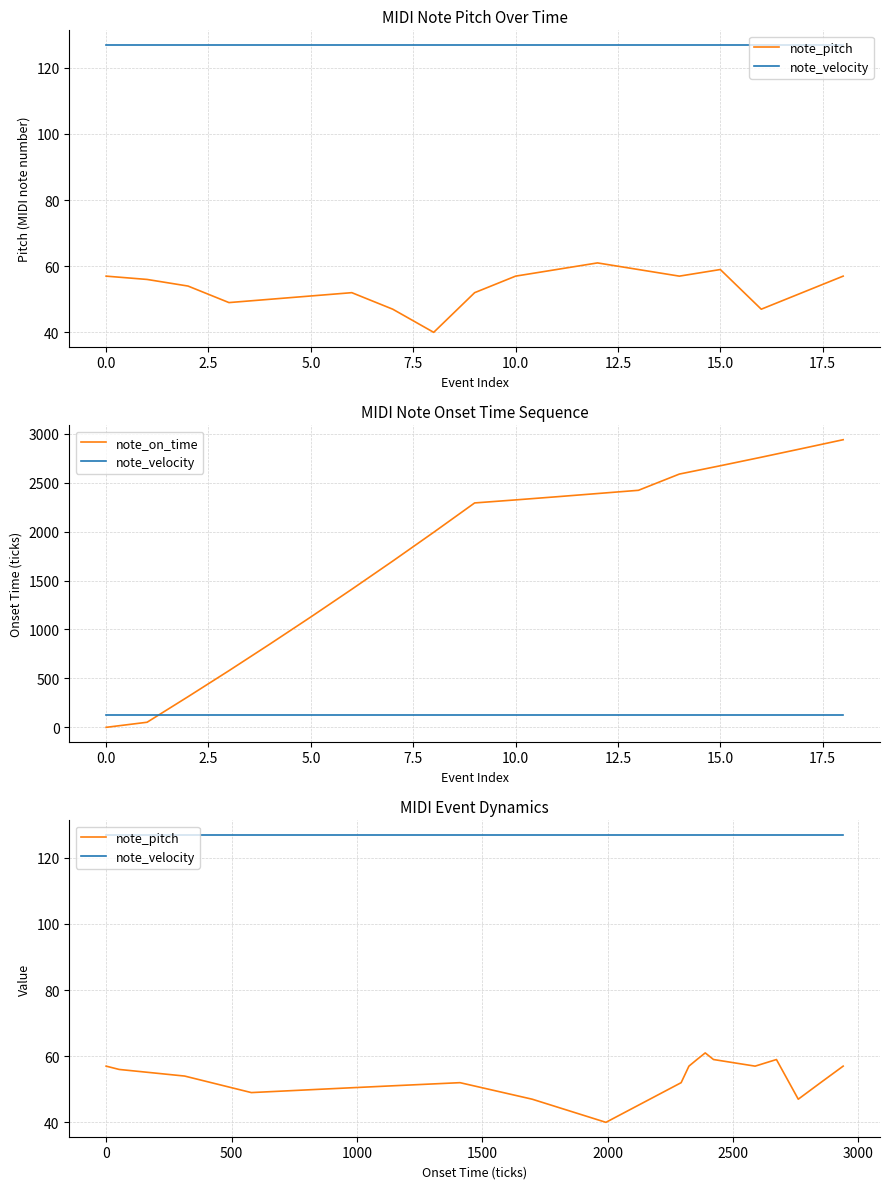

True or false: note_velocity and note_pitch intersect in this chart.

False